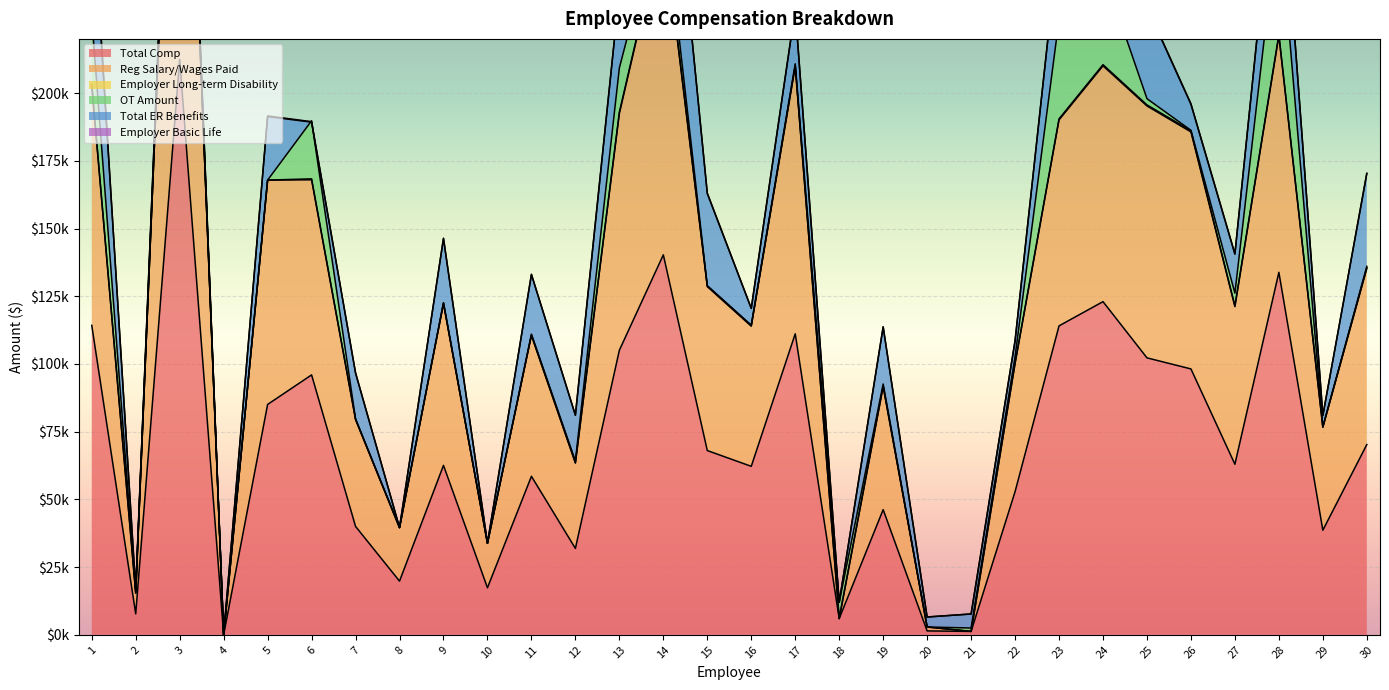

What is the difference between the maximum and minimum values in the Reg Salary/Wages Paid series?

404206.9